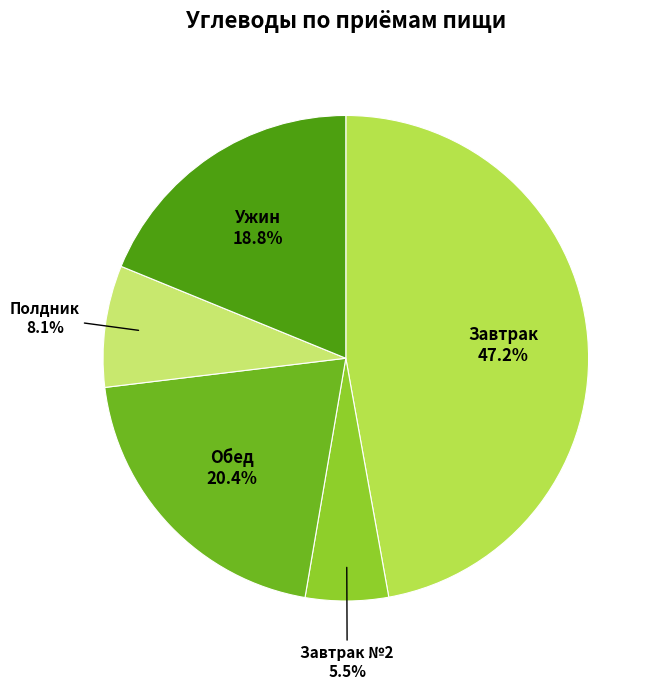

Count the number of slices in the pie.

5